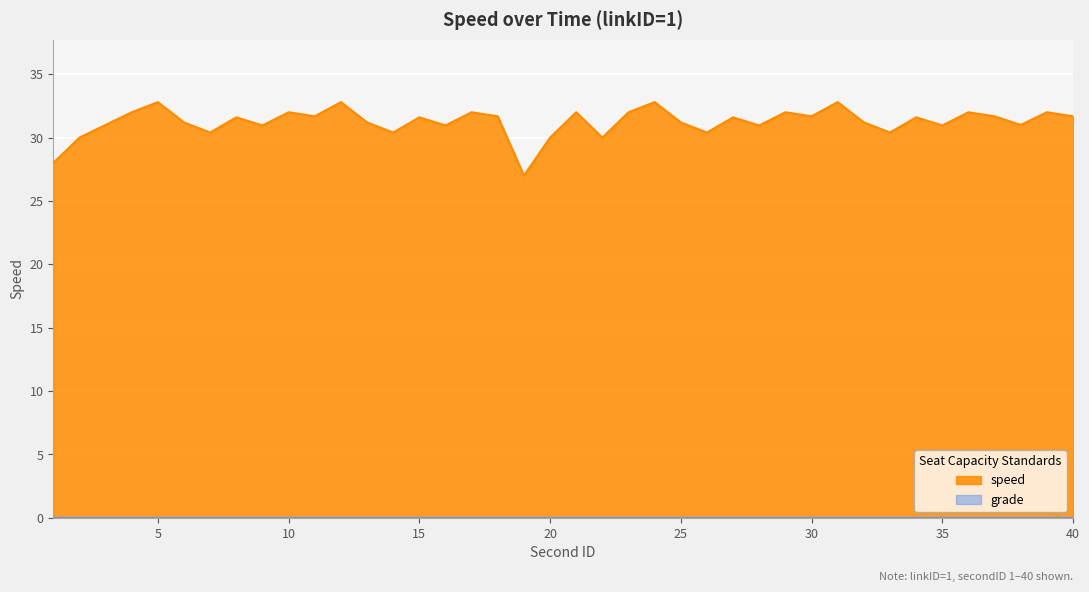

Does the chart display data point markers on the line(s)?

No